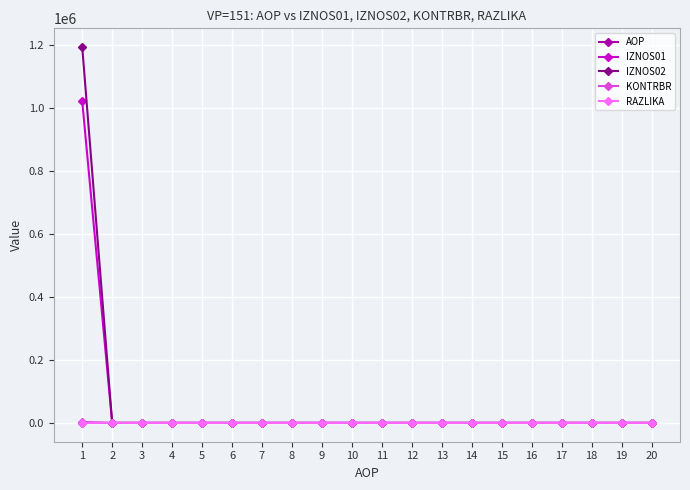

What is the greatest value displayed?

1192446.4